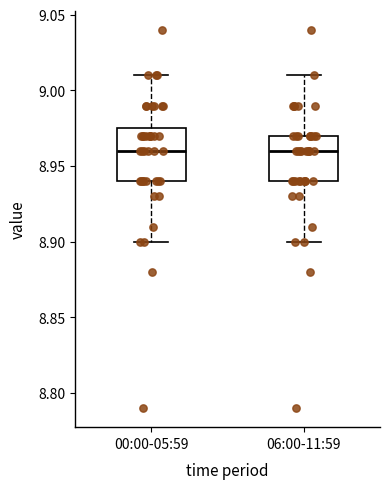

Reading left to right, read every box against the y-axis: the position of its median line, the range the box covers, and the ends of its whiskers. The values are not printed on the chart, so give them approximately, as read against the axis.

00:00-05:59: median 8.960, box 8.940 to 8.975, whiskers 8.900 to 9.010
06:00-11:59: median 8.960, box 8.940 to 8.970, whiskers 8.900 to 9.010